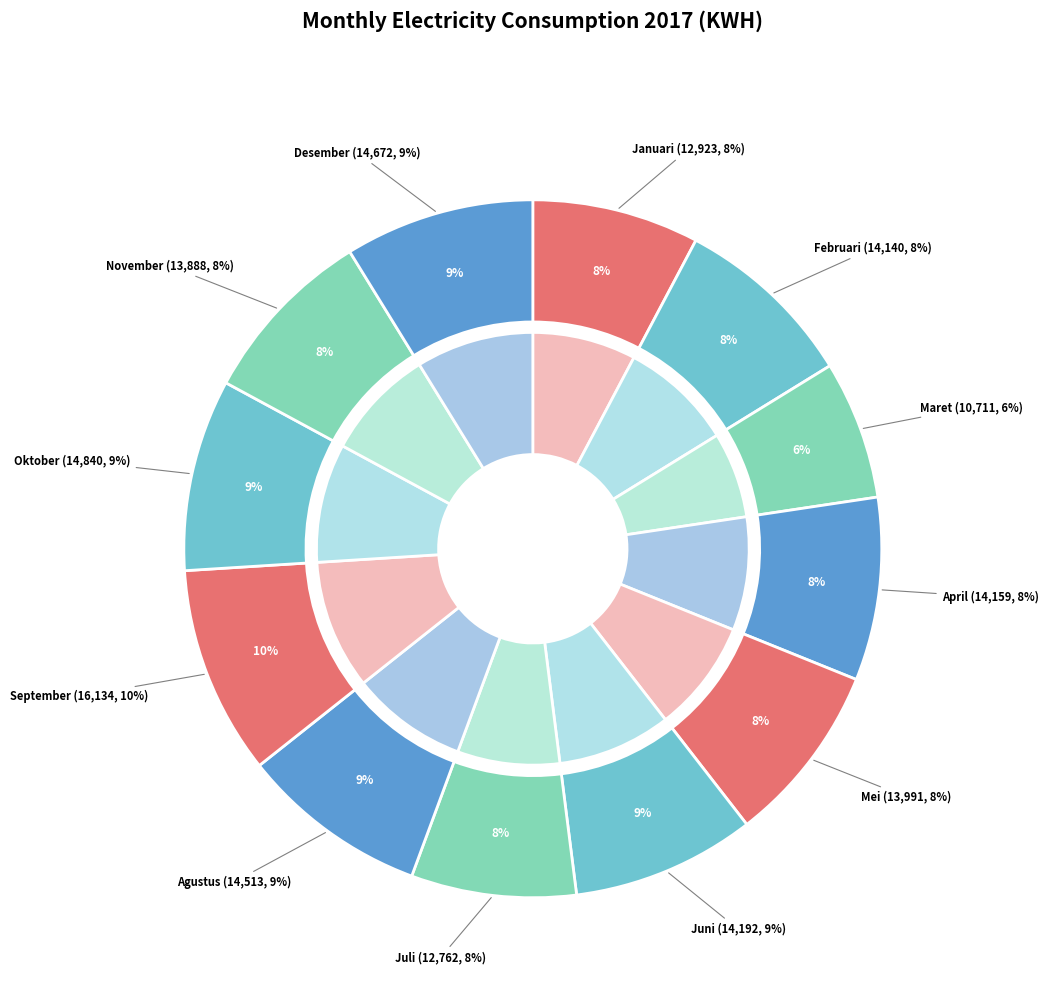

Which category has the smallest portion of the pie?

Maret